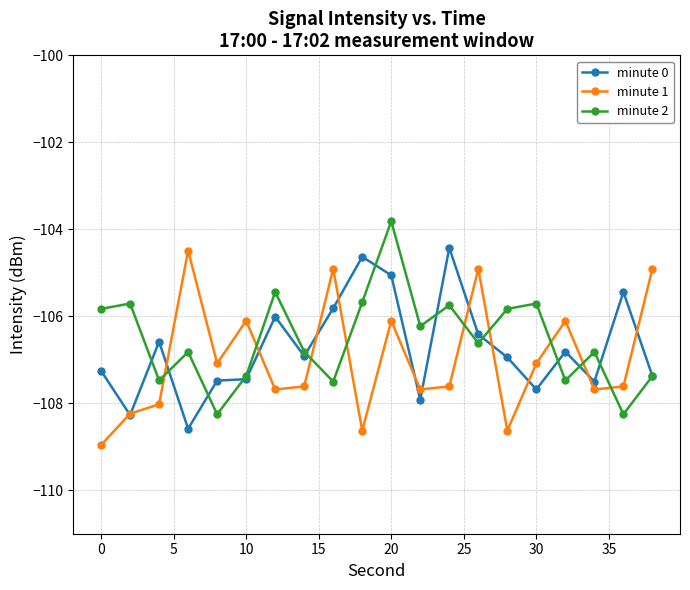

Which series ends up on top after the final intersection of minute 1 and minute 2?

minute 1